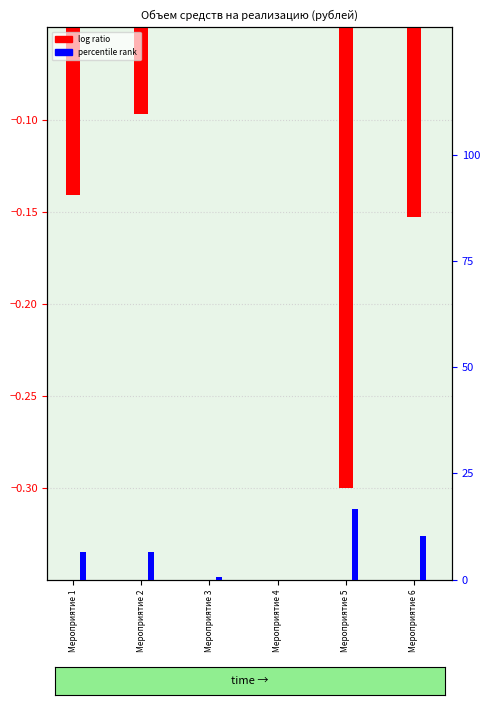

What is the value of the log ratio bar at the 5th from the left?

-0.3